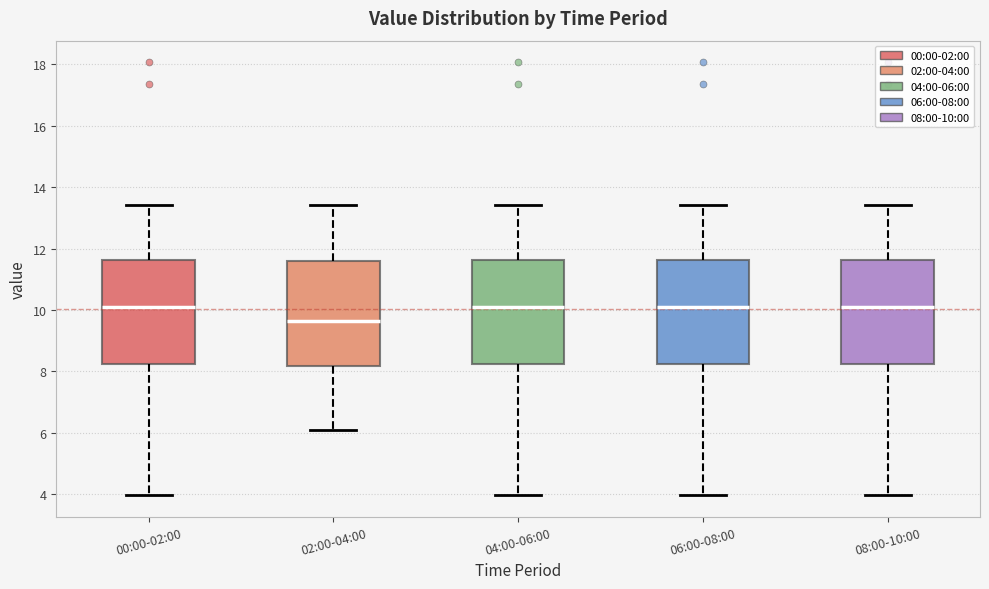

Reading left to right, read every box against the y-axis: the position of its median line, the range the box covers, and the ends of its whiskers. The values are not printed on the chart, so give them approximately, as read against the axis.

00:00-02:00: median 10.2, box 8.2 to 11.6, whiskers 4.0 to 13.4
02:00-04:00: median 9.6, box 8.2 to 11.6, whiskers 6.2 to 13.4
04:00-06:00: median 10.2, box 8.2 to 11.6, whiskers 4.0 to 13.4
06:00-08:00: median 10.2, box 8.2 to 11.6, whiskers 4.0 to 13.4
08:00-10:00: median 10.2, box 8.2 to 11.6, whiskers 4.0 to 13.4